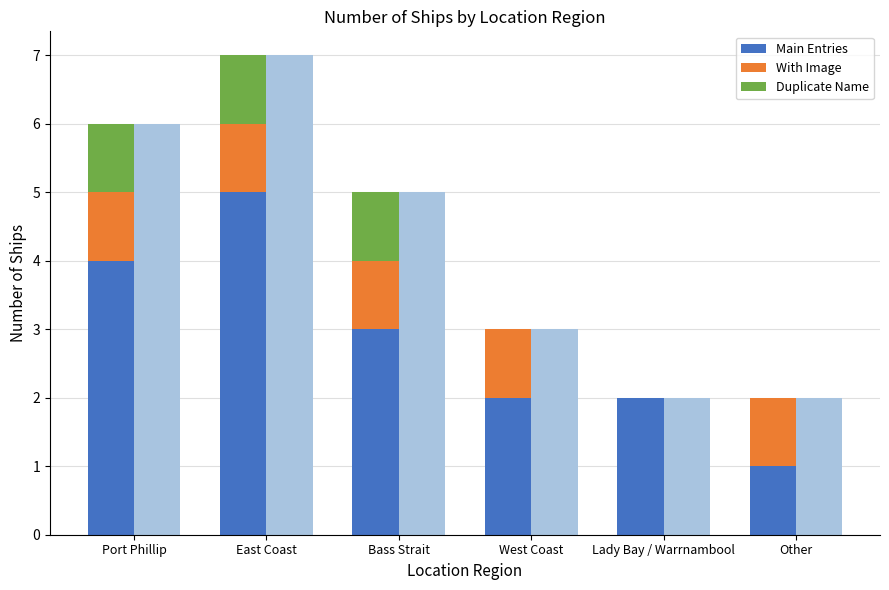

Are the bars horizontal?

No